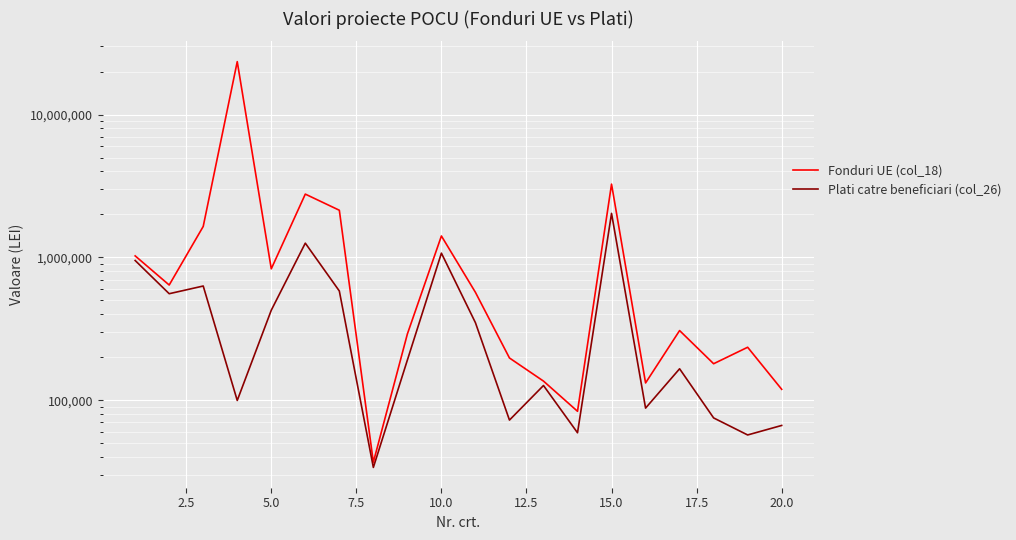

Is the value of Fonduri UE (col_18) at 5.0 greater than the value of Plati catre beneficiari (col_26) at 5.0?

Yes